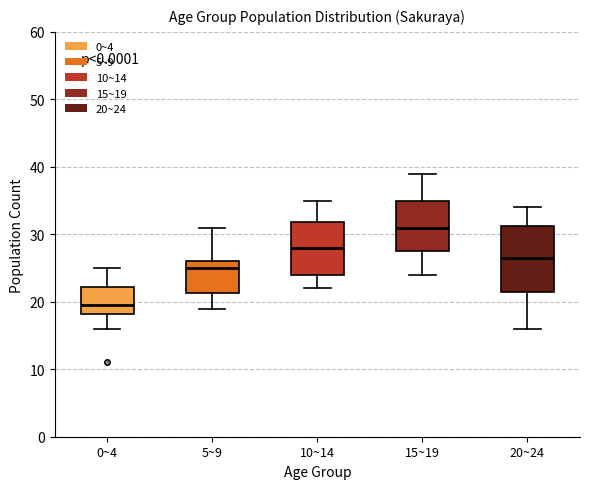

Which box has the lowest median line?

0~4